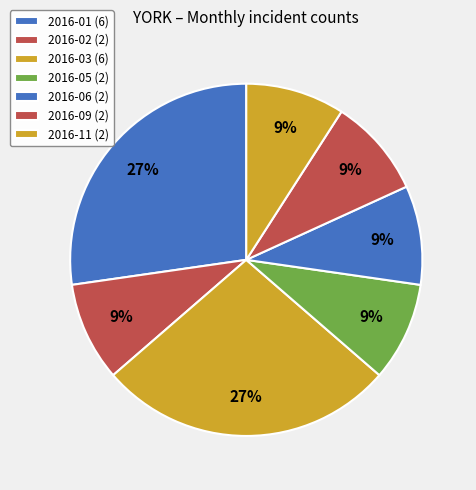

To the nearest percent, what is the combined percentage of 2016-02 and 2016-05?

18%